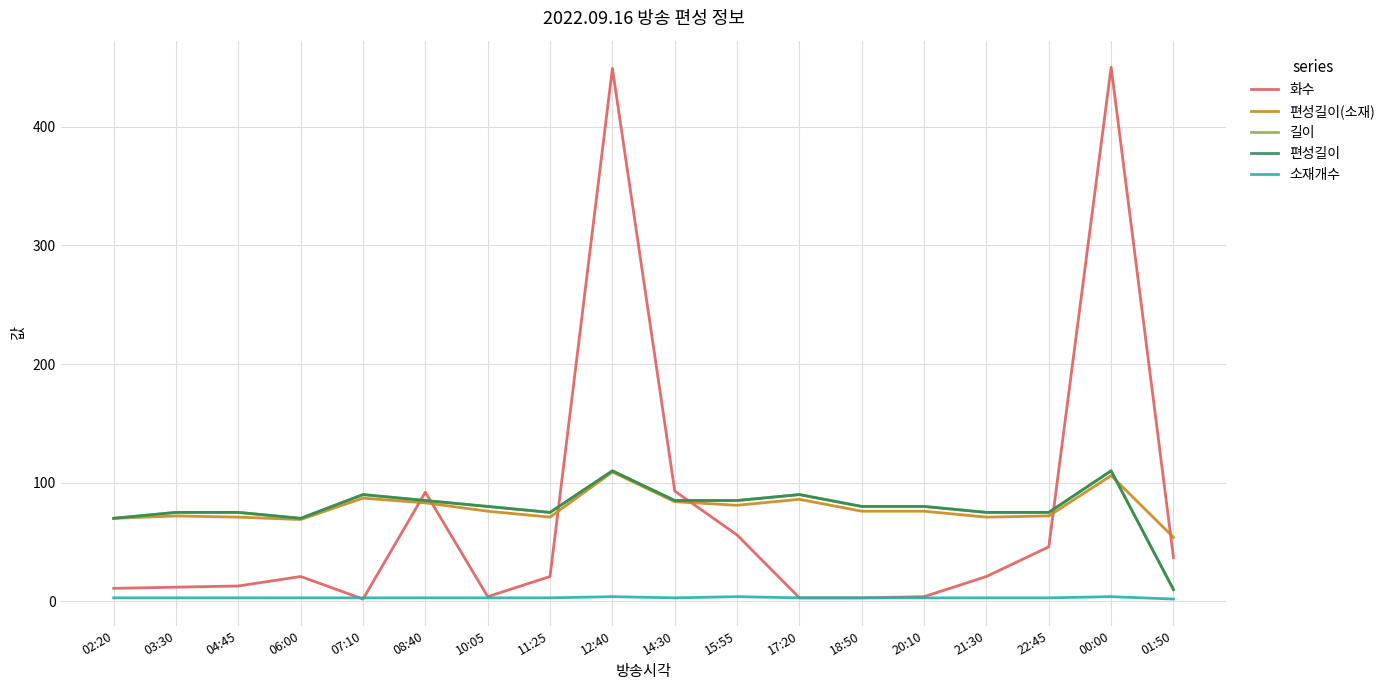

Where is 편성길이(소재) nearest to the value 81?

15:55